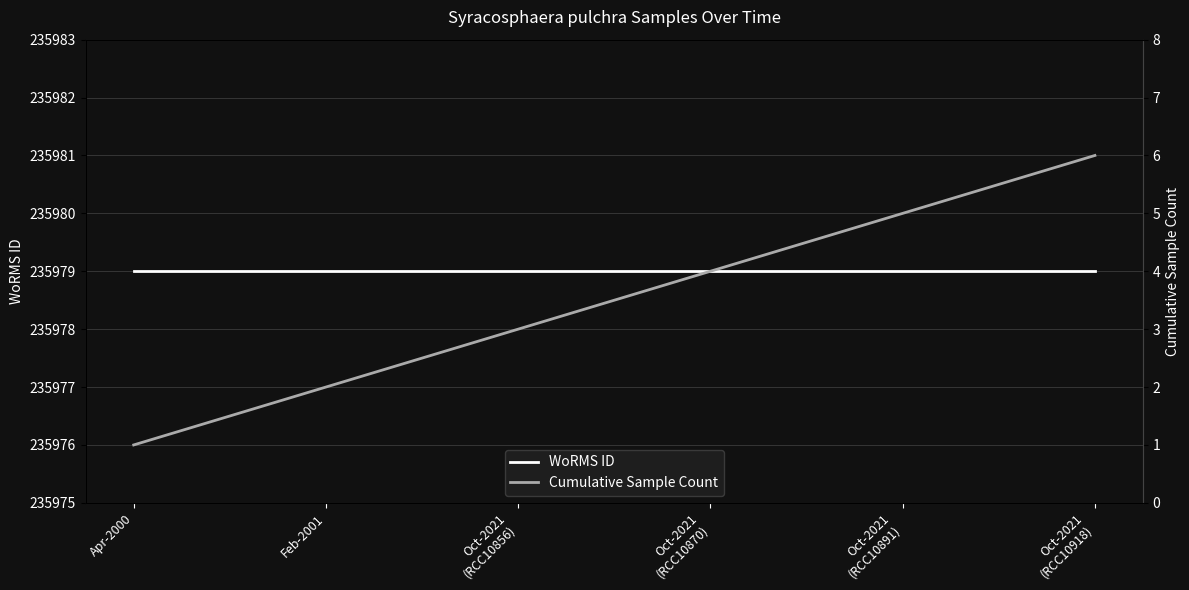

How many data points in Cumulative Sample Count are above 4?

2